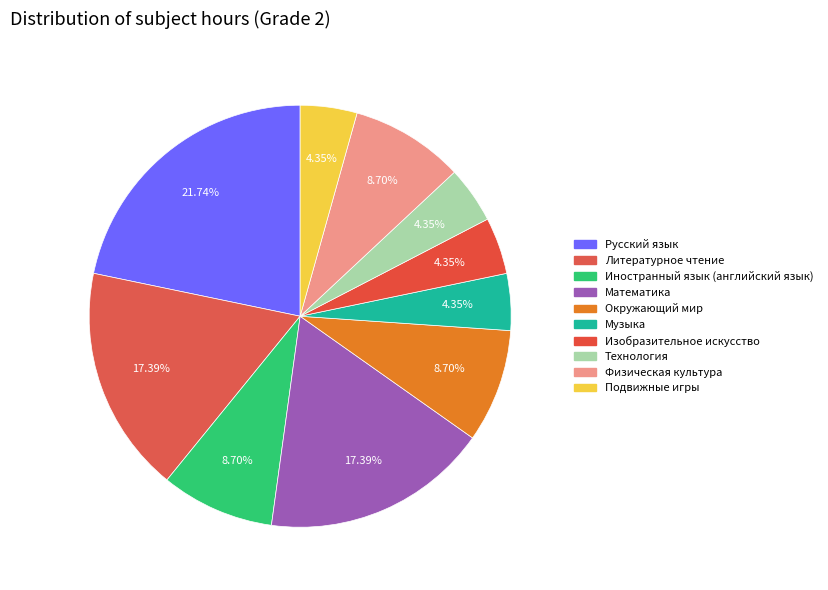

How many slices are in this pie chart?

10